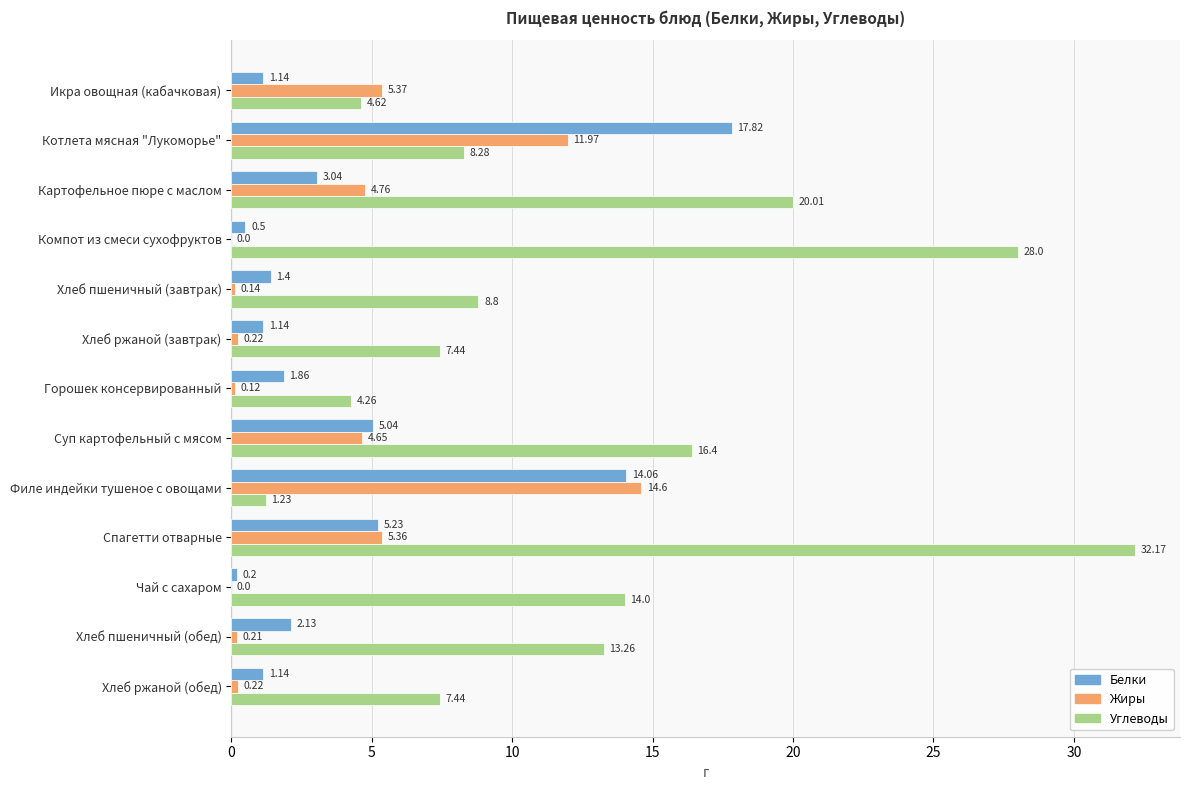

Which category has the highest value in the Углеводы series?

Спагетти отварные